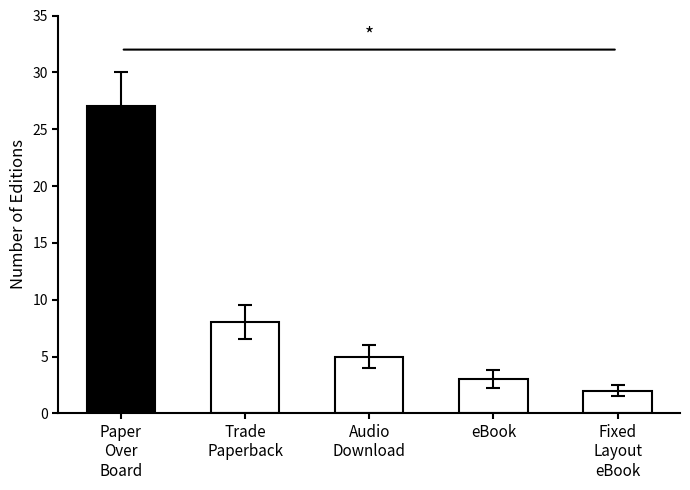

What is the maximum value shown in the chart?

27